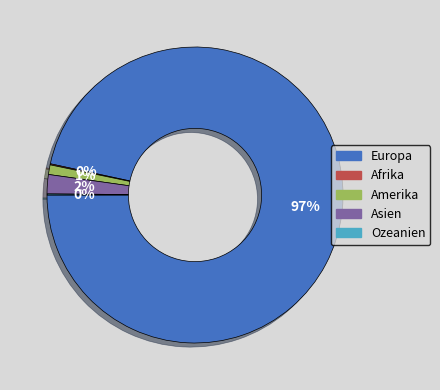

Is there a majority slice in this chart?

Yes